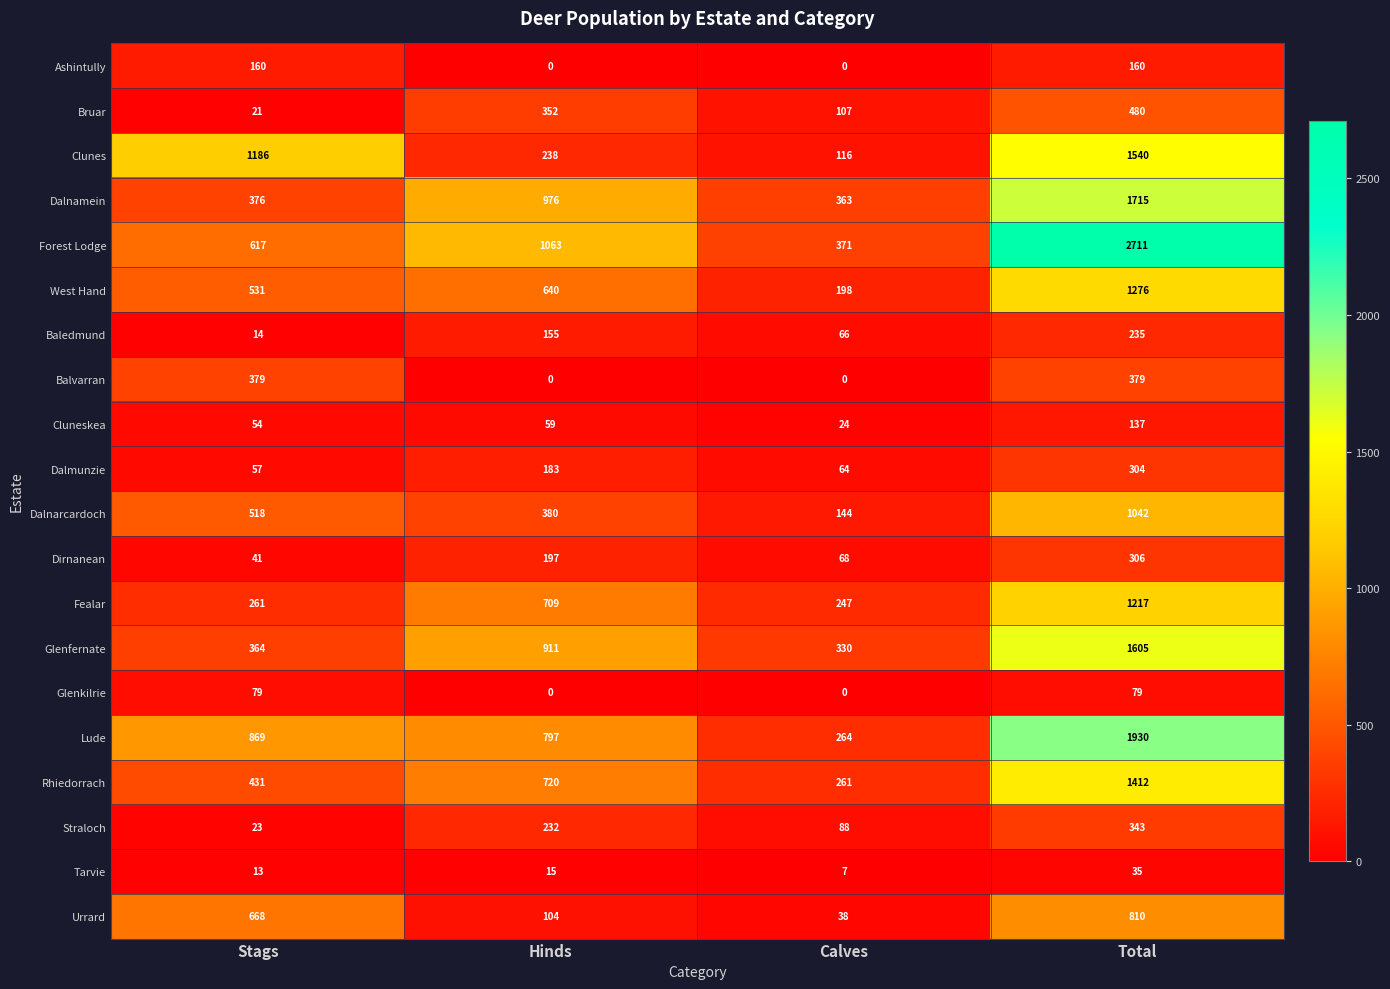

The Bruar series shows 480 at Total. True or false?

True